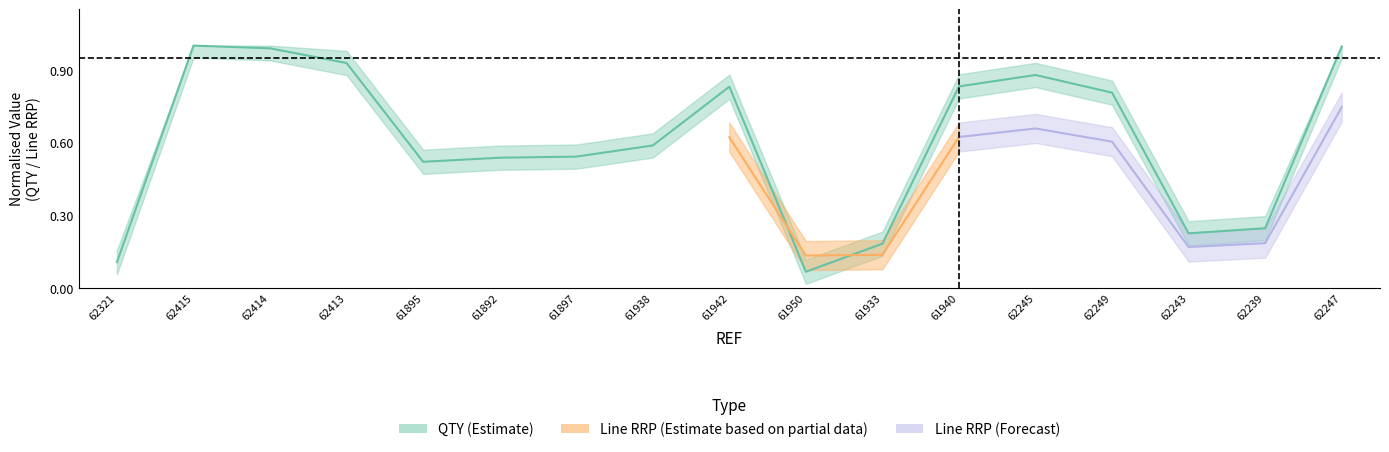

What is the difference between the values at 62247 and 62243?

0.8